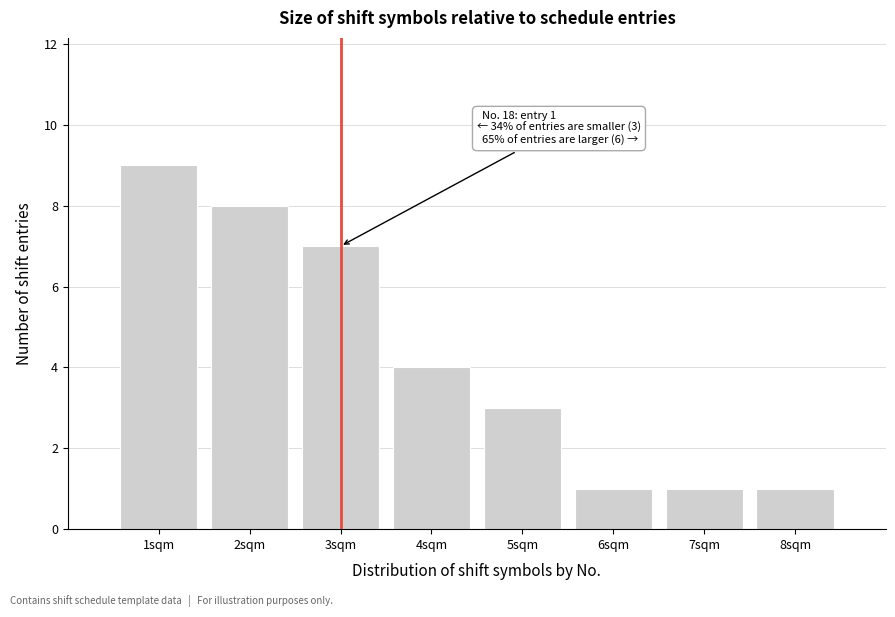

Over which range of the x-axis is the bar tallest?

0.5 to 1.5